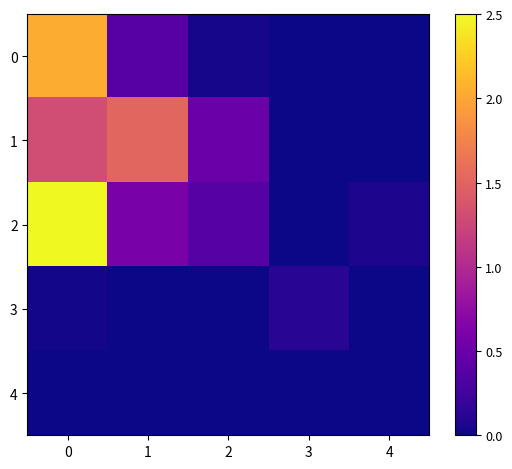

What is the total value across all series at 3?

0.1